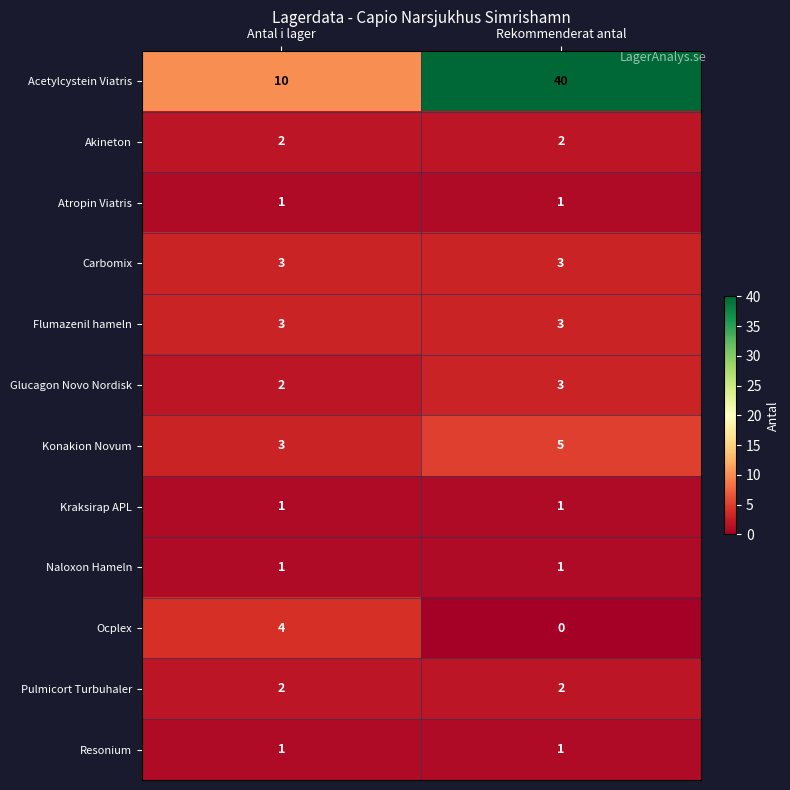

The Flumazenil hameln series shows 5 at Antal i lager. True or false?

False